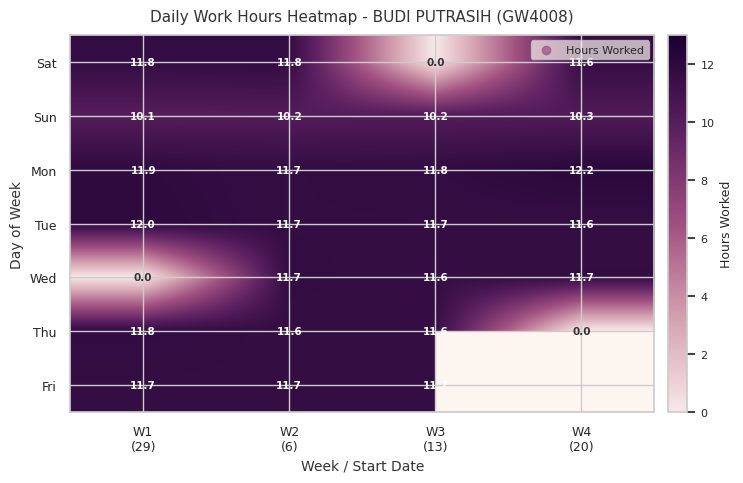

How many Sun values are between 10 and 11?

4